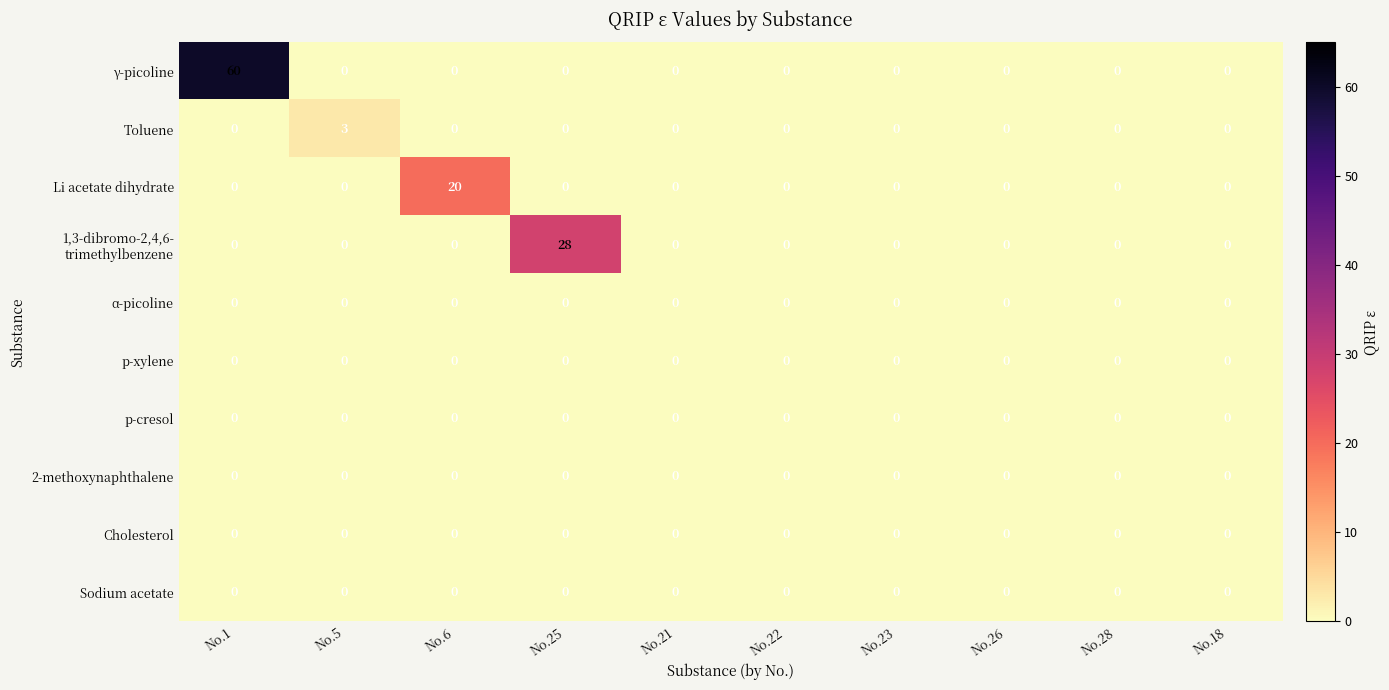

At how many categories does at least one series exceed 51?

1